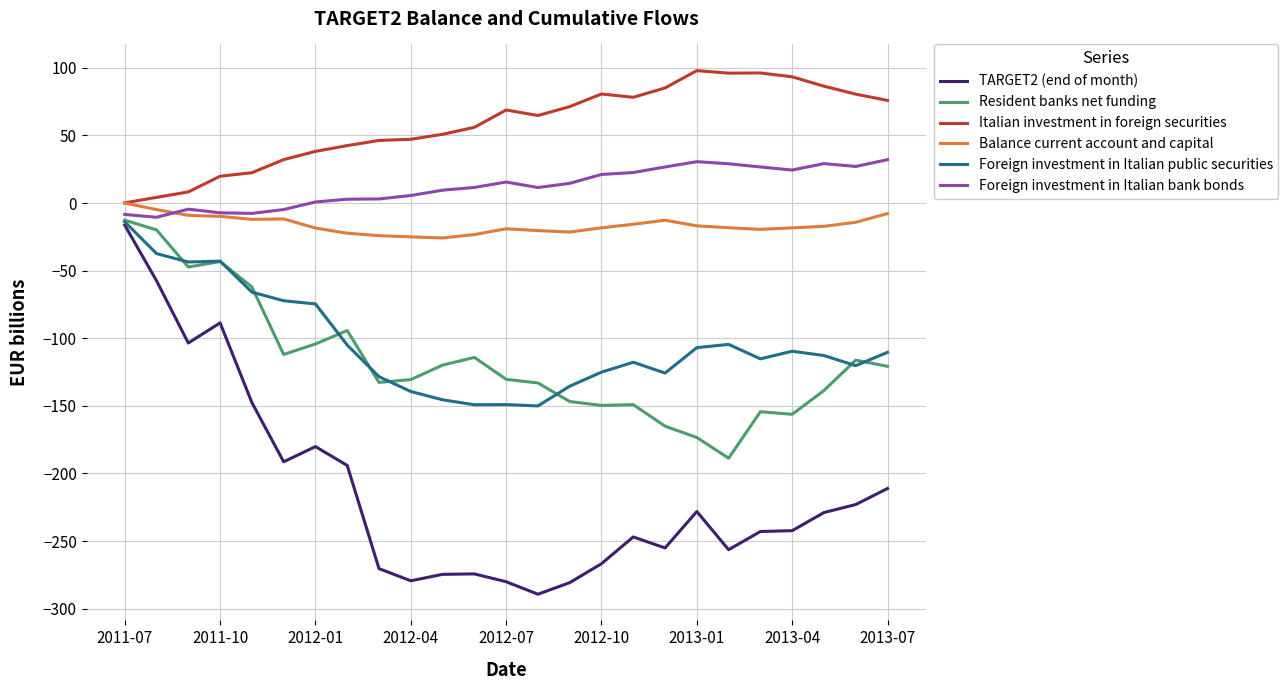

Which series has the largest total across all categories?

Italian investment in foreign securities